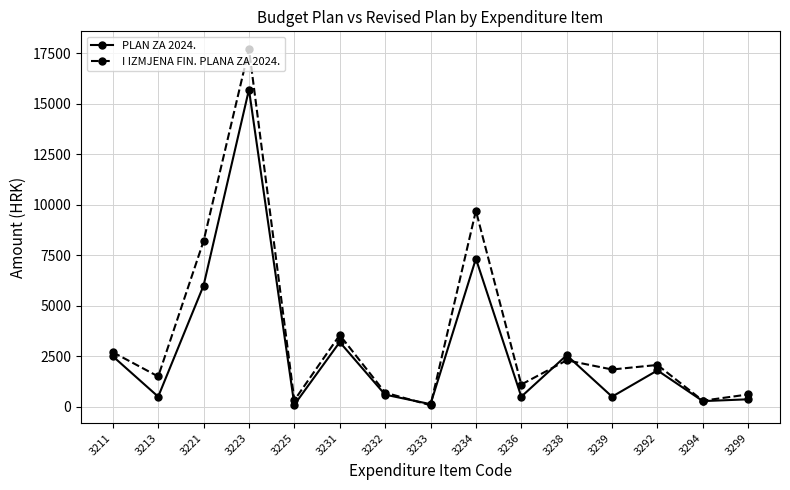

What is the value of the I IZMJENA FIN. PLANA ZA 2024. point at the 9th from the left?

9700.0